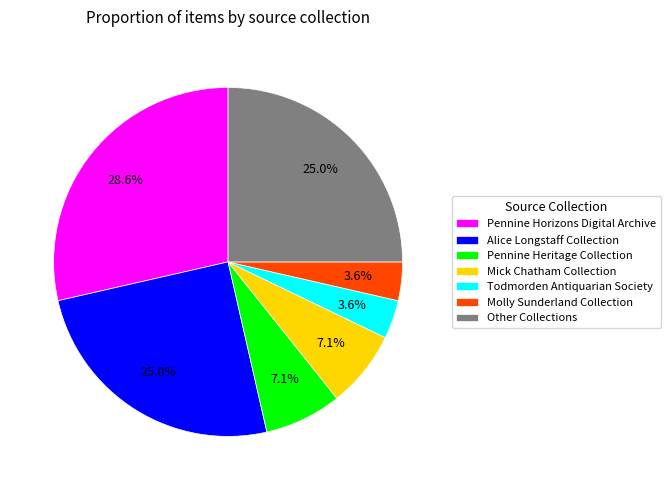

How many slices are in this pie chart?

7